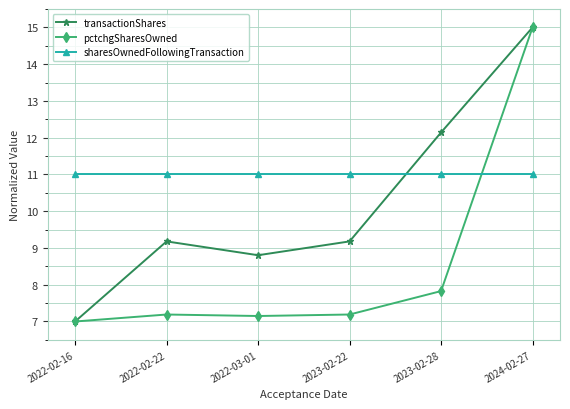

Count the number of categories in the chart.

6